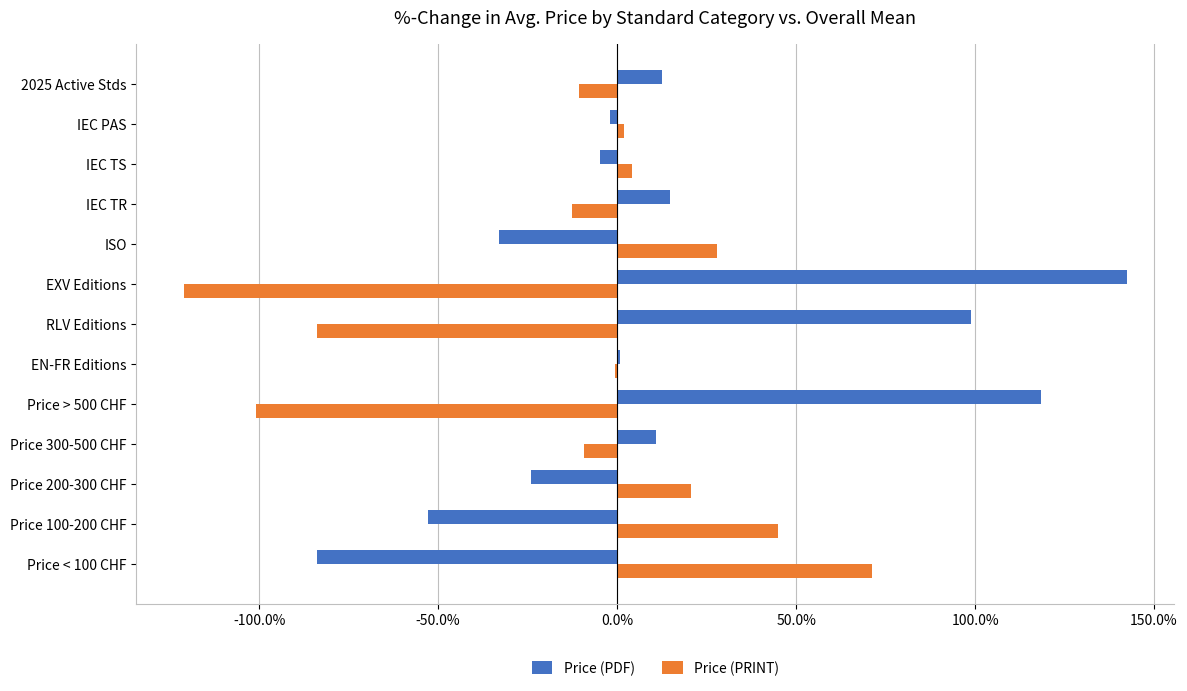

What are all the series names shown in the legend?

Price (PDF), Price (PRINT)